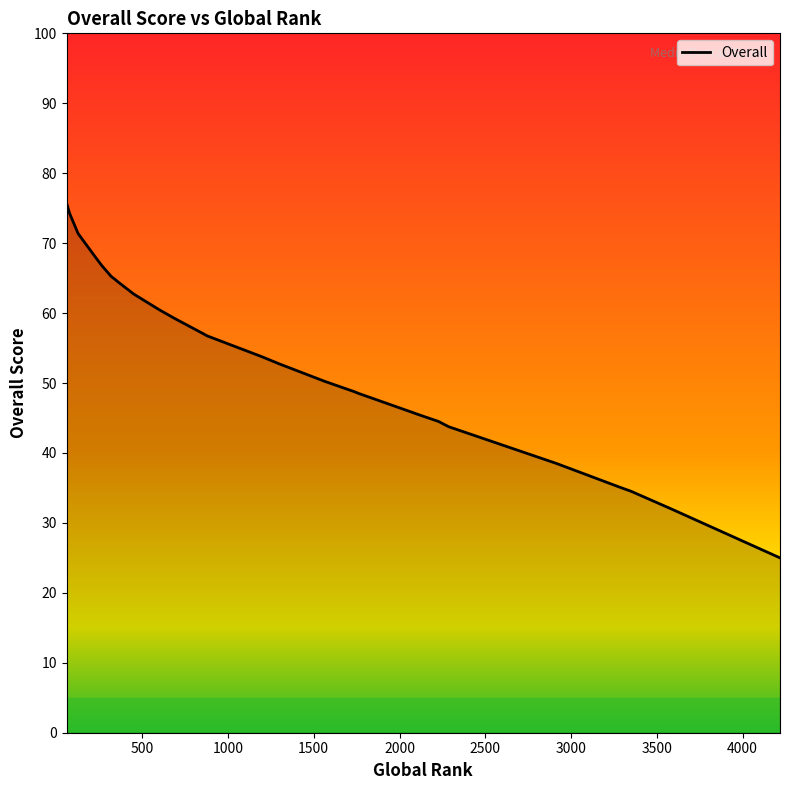

Is this an area chart (filled region under the line)?

No